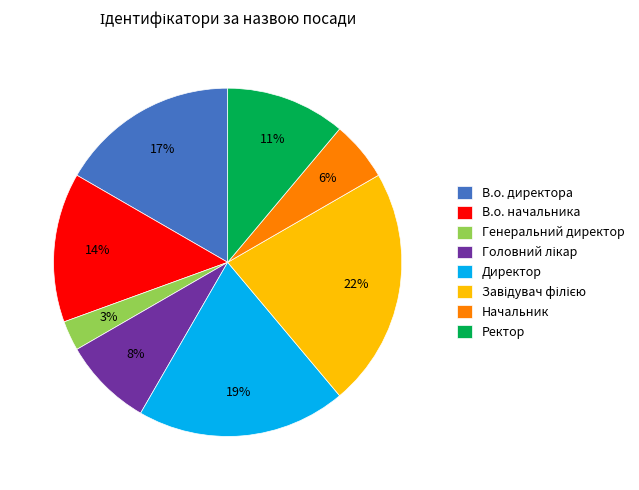

To the nearest percent, what percentage of the pie is В.о. начальника?

14%